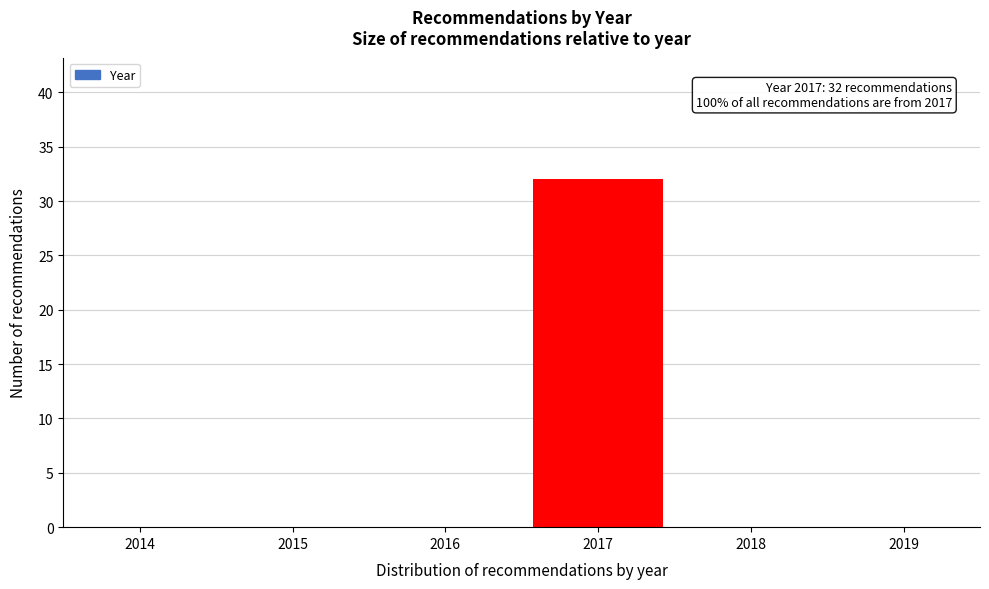

Reading left to right, transcribe all the data shown in this chart.

2014=0	2015=0	2016=0	2017=32	2018=0	2019=0